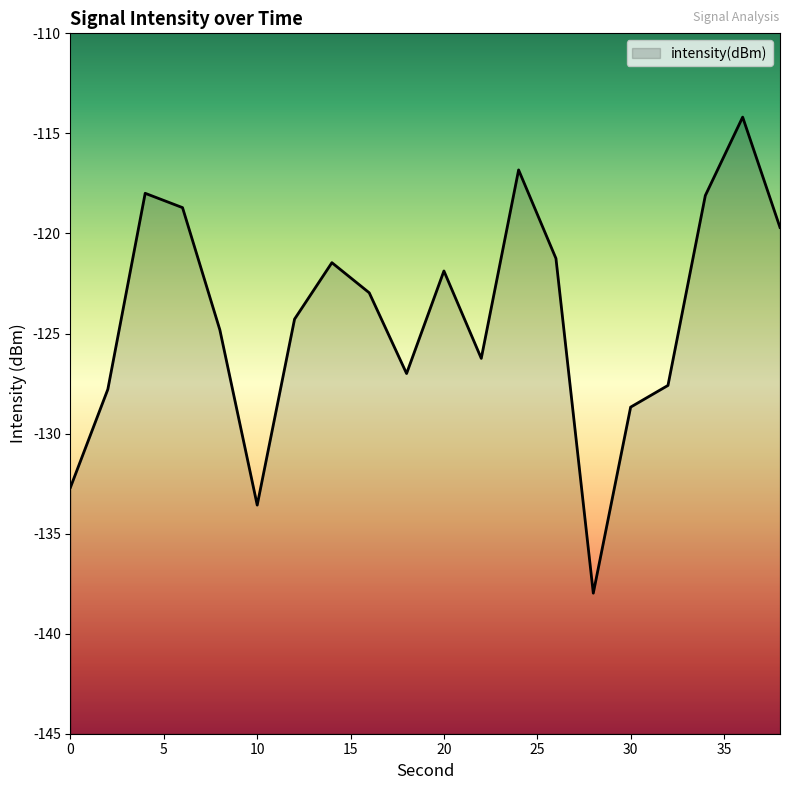

How many data points are less than -122?

11